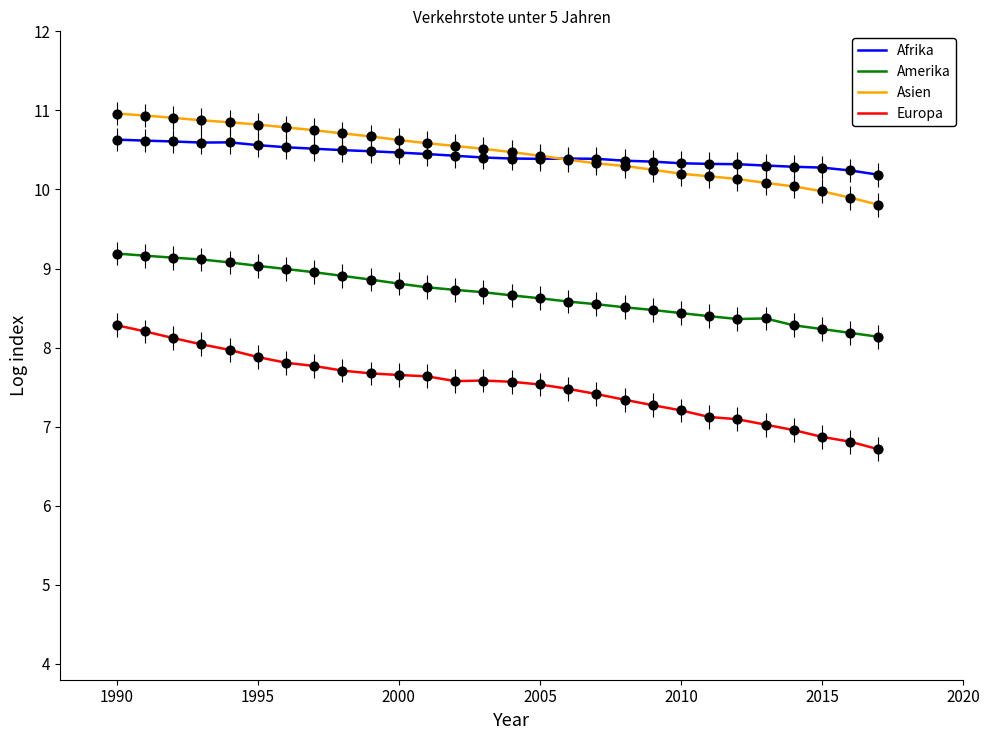

List the series in order of their peak value, lowest first.

Europa, Amerika, Afrika, Asien